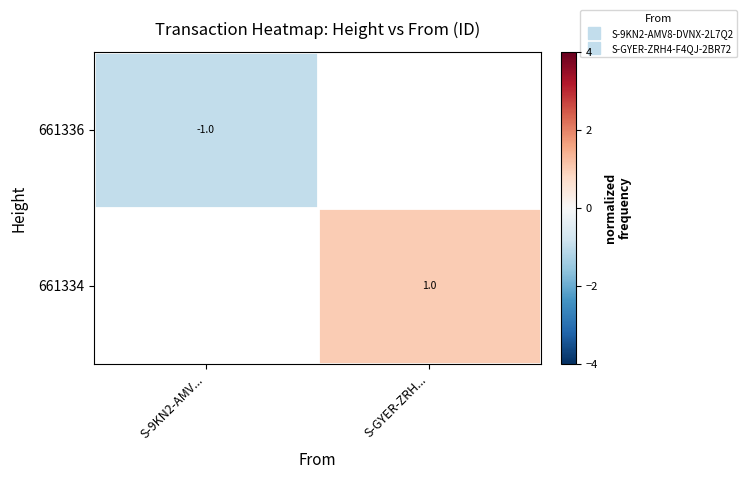

What is the smallest value displayed?

-1.0